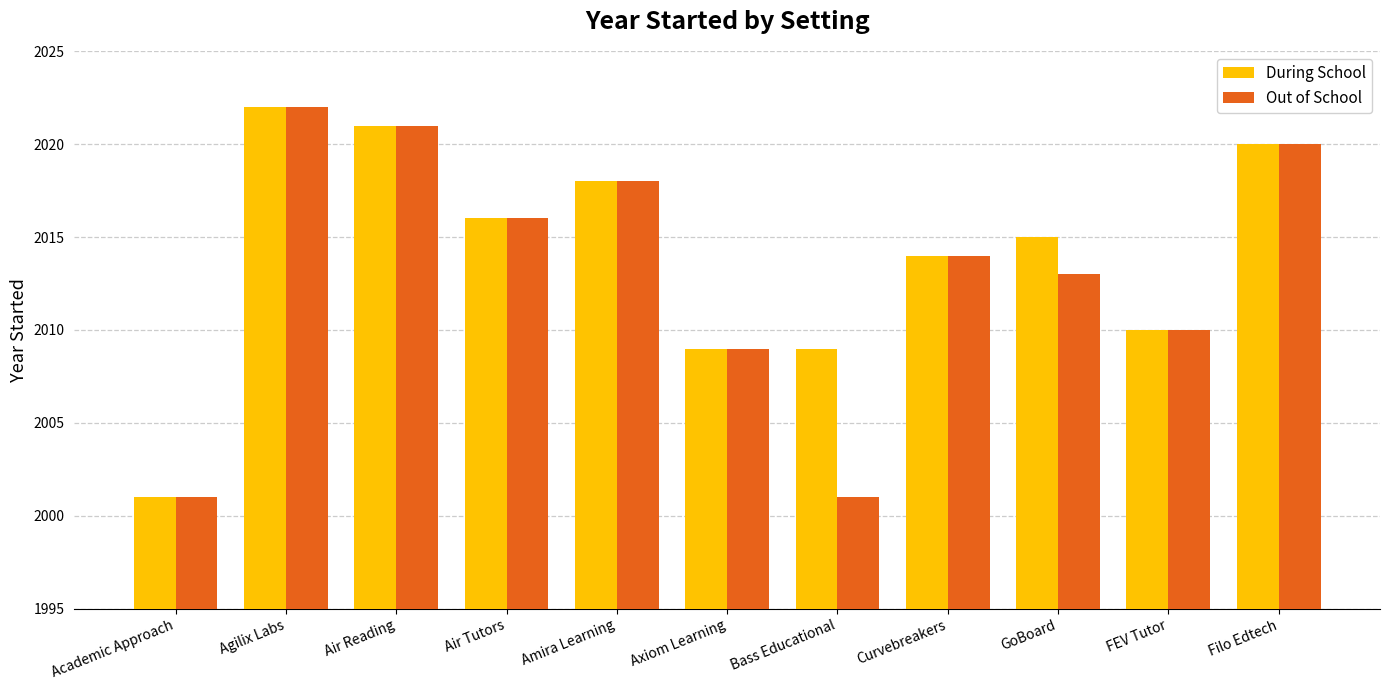

What is the label of the 6th bar from the left?

Axiom Learning